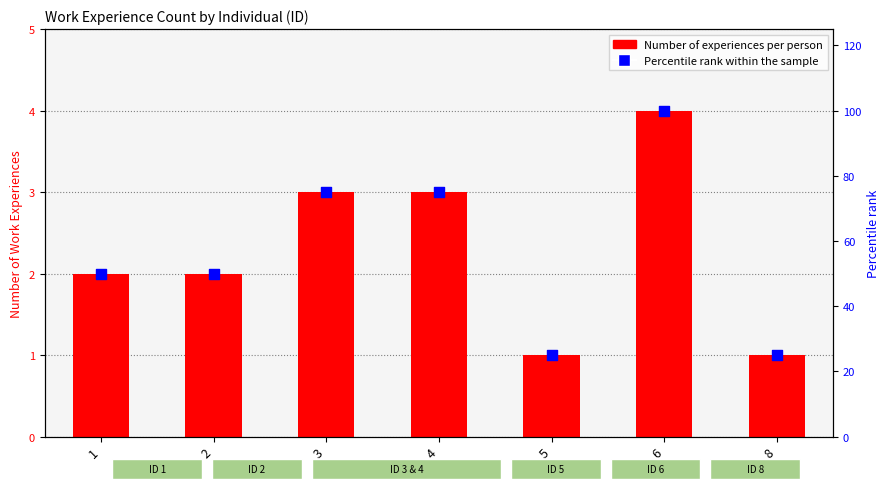

What are all the series names shown in the legend?

Number of experiences per person, Percentile rank within the sample